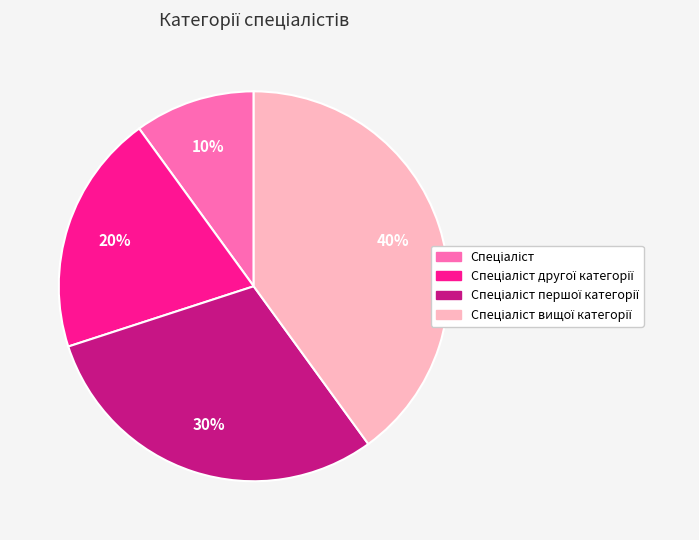

Is there any slice that represents more than half of the pie?

No